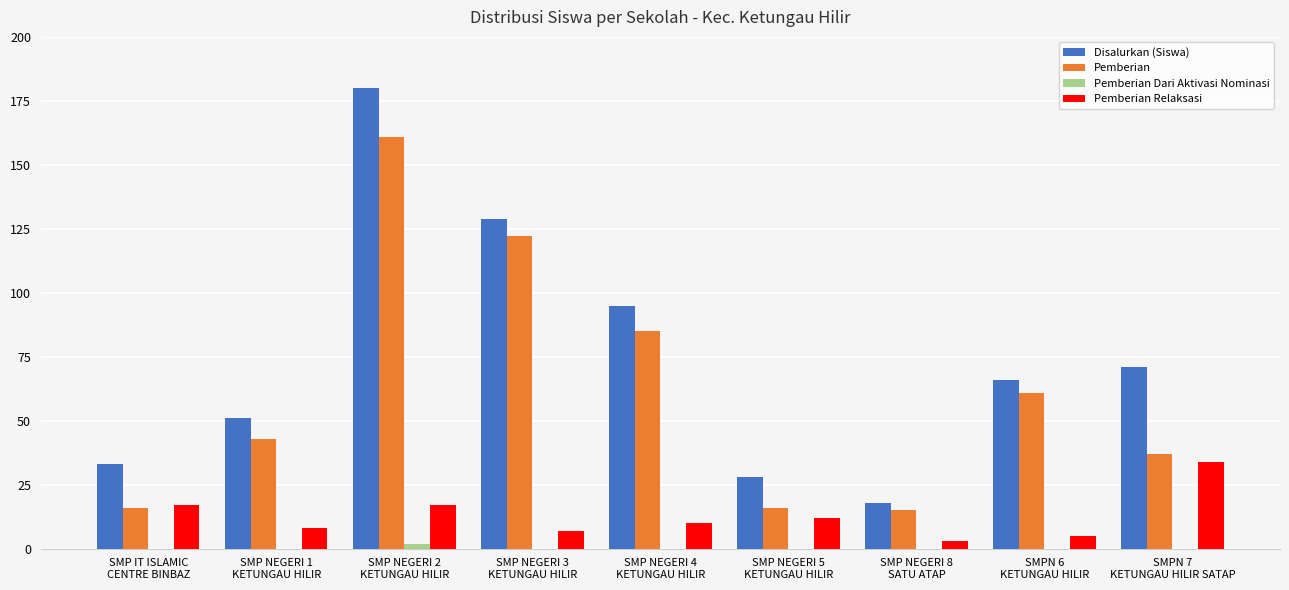

At which label does Pemberian Relaksasi reach its peak?

SMPN 7
KETUNGAU HILIR SATAP